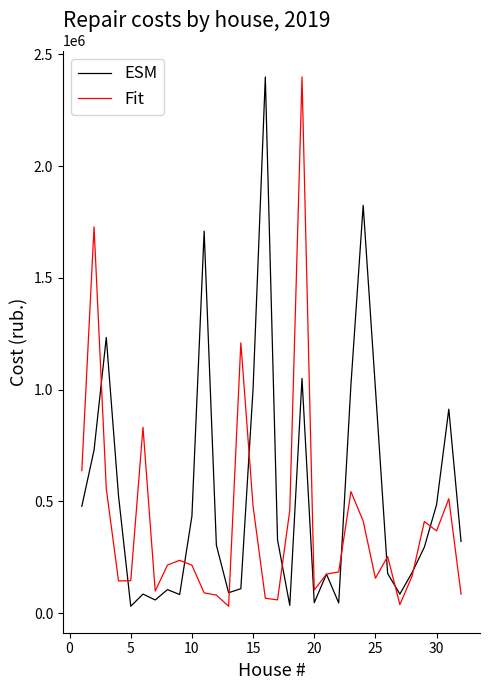

Rank the series by their average value, from lowest to highest.

Fit, ESM